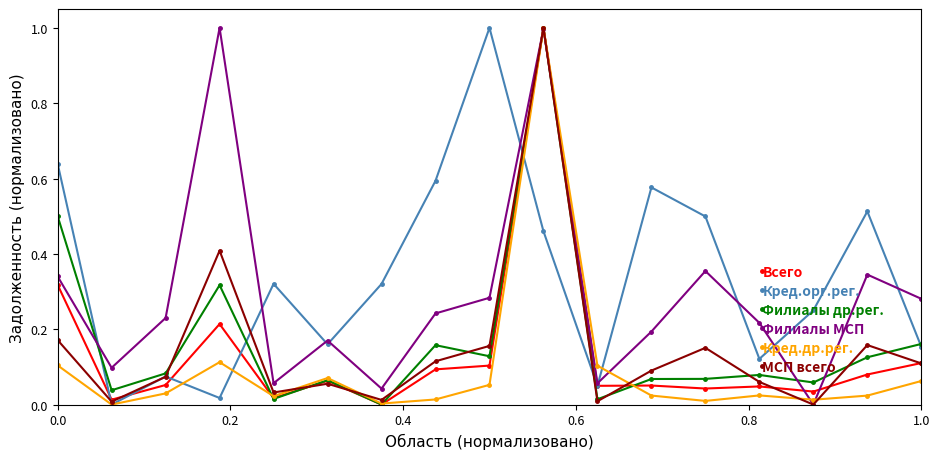

What is the maximum value shown in the chart?

1.0